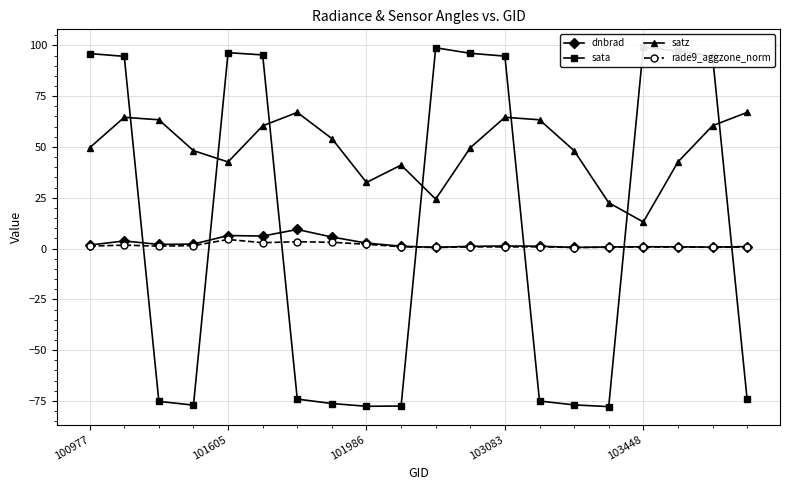

How many values in the satz series are below 49?

9